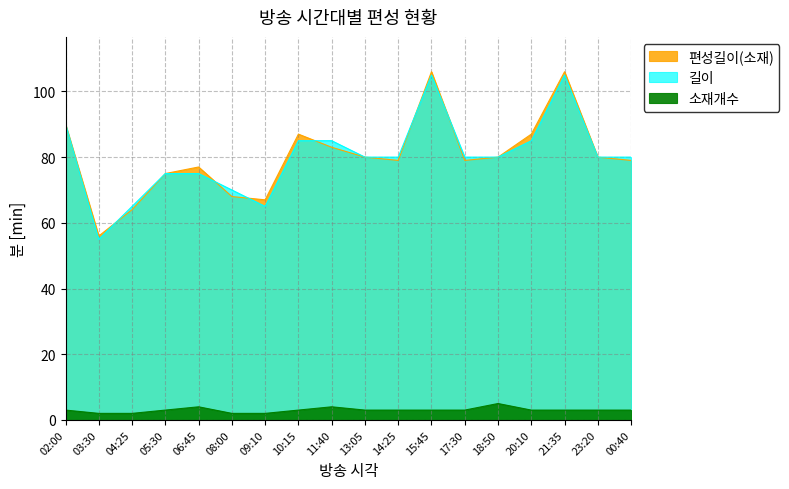

Which has a higher value, 05:30 or 20:10?

20:10